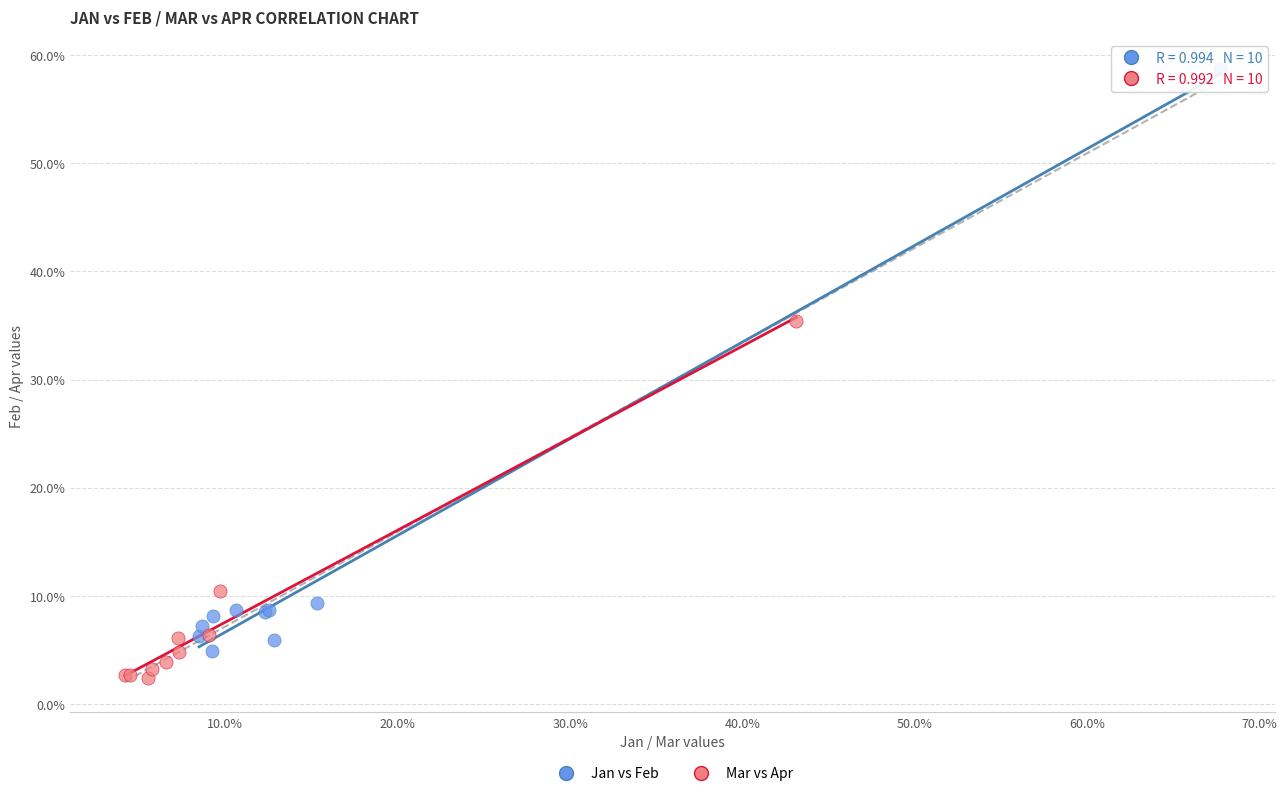

Which series contains the highest Y value?

Jan vs Feb